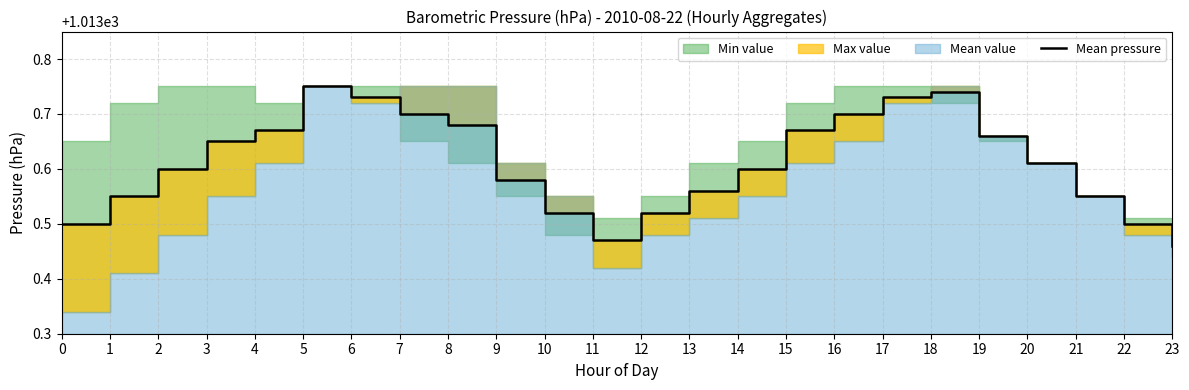

Reading left to right, extract all data points from this chart.

0=1013.5	1=1013.5	2=1013.6	3=1013.6	4=1013.7	5=1013.8	6=1013.7	7=1013.7	8=1013.7	9=1013.6	10=1013.5	11=1013.5	12=1013.5	13=1013.6	14=1013.6	15=1013.7	16=1013.7	17=1013.7	18=1013.7	19=1013.7	20=1013.6	21=1013.5	22=1013.5	23=1013.5